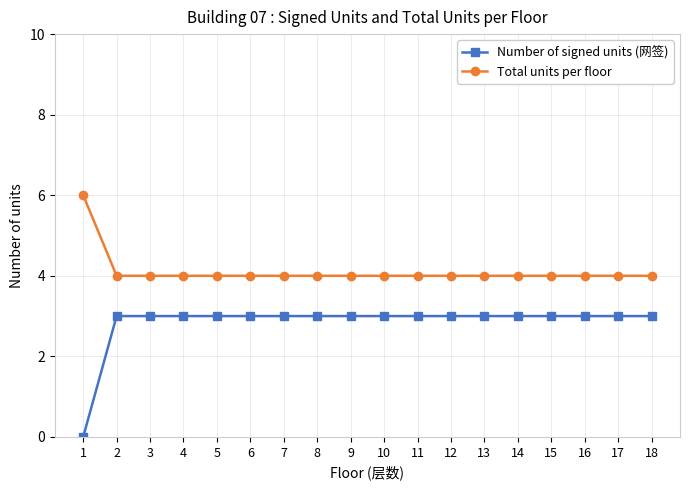

What are all the series names shown in the legend?

Number of signed units (网签), Total units per floor